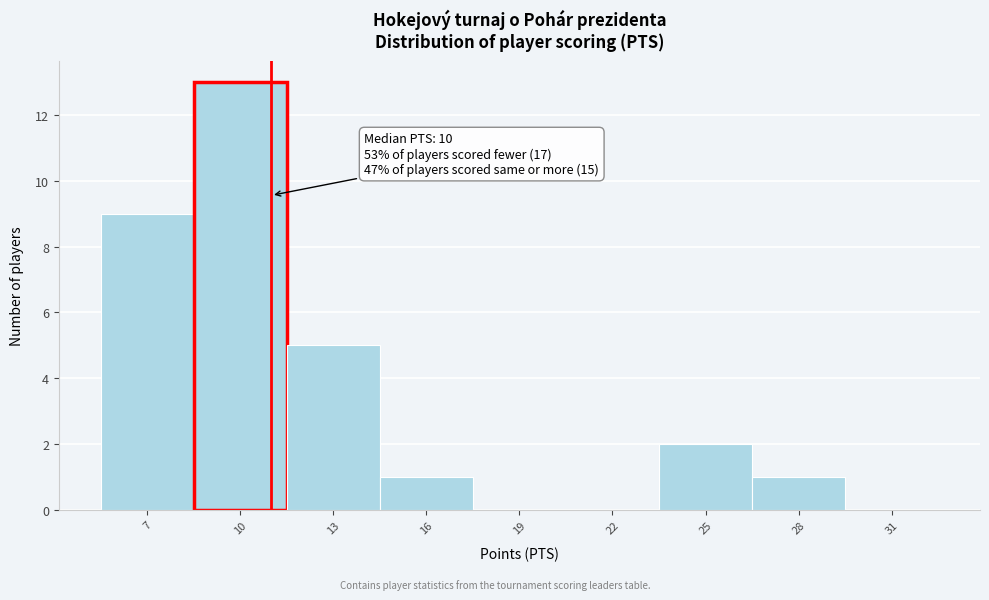

Over which range of the x-axis is the bar tallest?

8.5 to 11.5